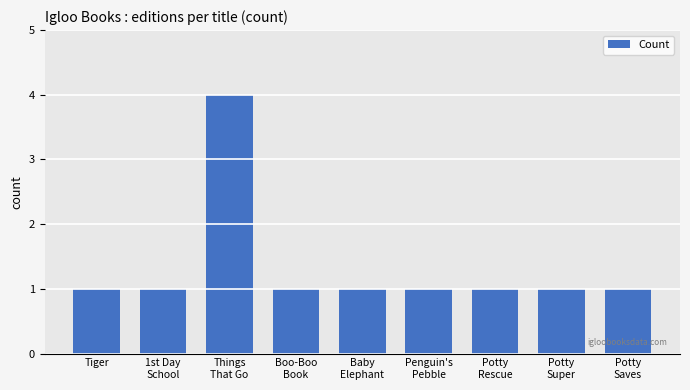

What is the value of the 5th bar from the left?

1